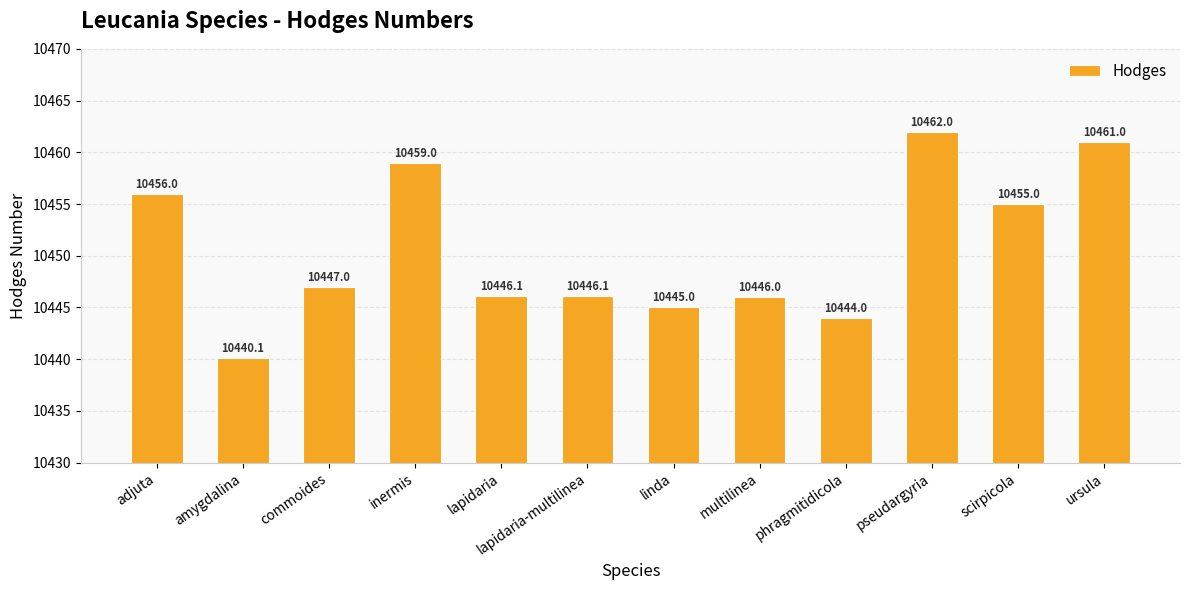

Reading right to left, what are all the values shown in this chart?

ursula=10461.0	scirpicola=10455.0	pseudargyria=10462.0	phragmitidicola=10444.0	multilinea=10446.0	linda=10445.0	lapidaria-multilinea=10446.1	lapidaria=10446.1	inermis=10459.0	commoides=10447.0	amygdalina=10440.1	adjuta=10456.0